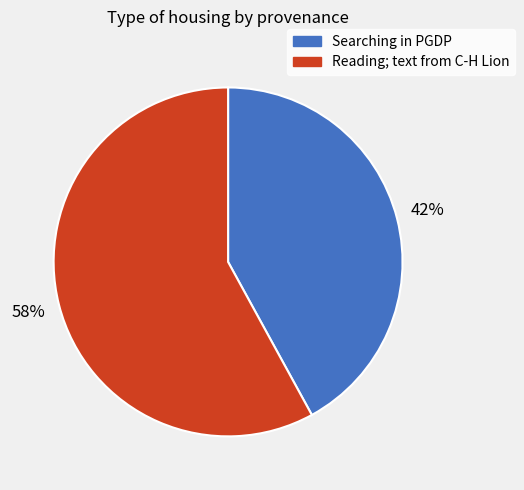

Do Reading; text from C-H Lion and Searching in PGDP together represent more than half of the pie?

Yes